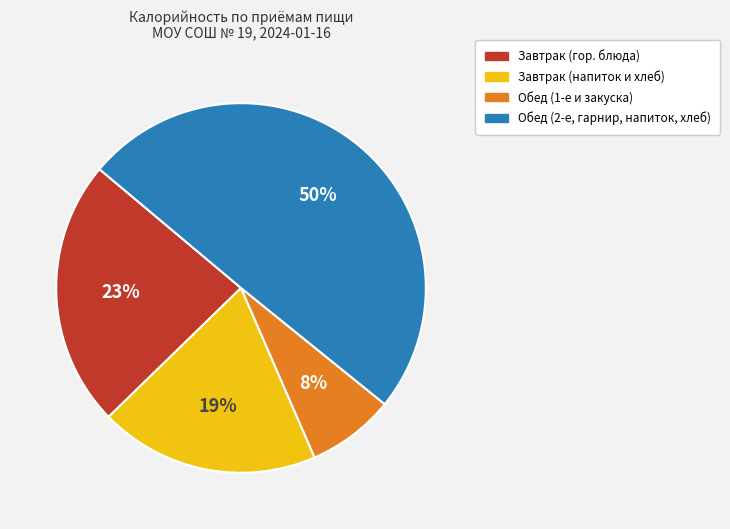

To the nearest percent, what is the average slice percentage?

25%